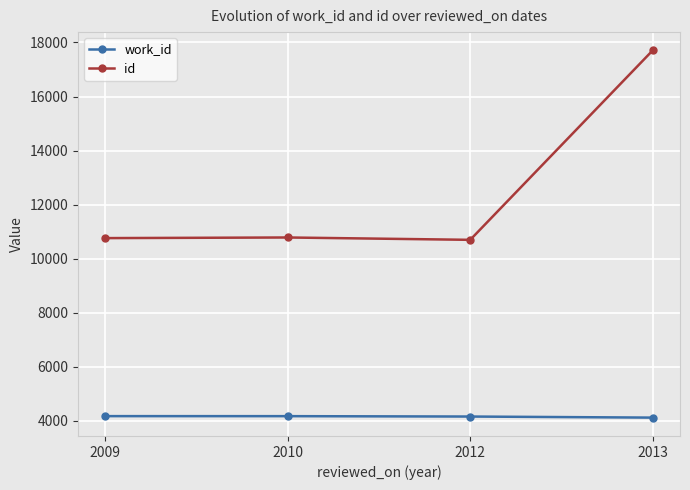

The value of id at 2013 is 26242. True or false?

False